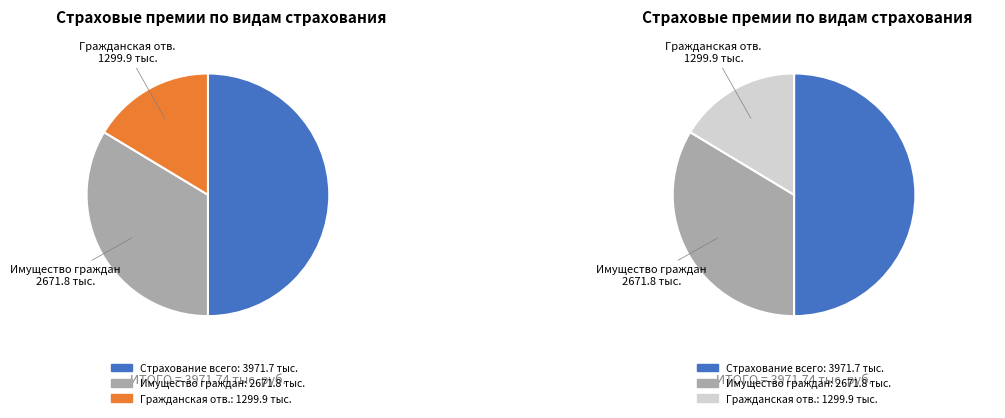

To the nearest percent, what is the average slice percentage?

33%